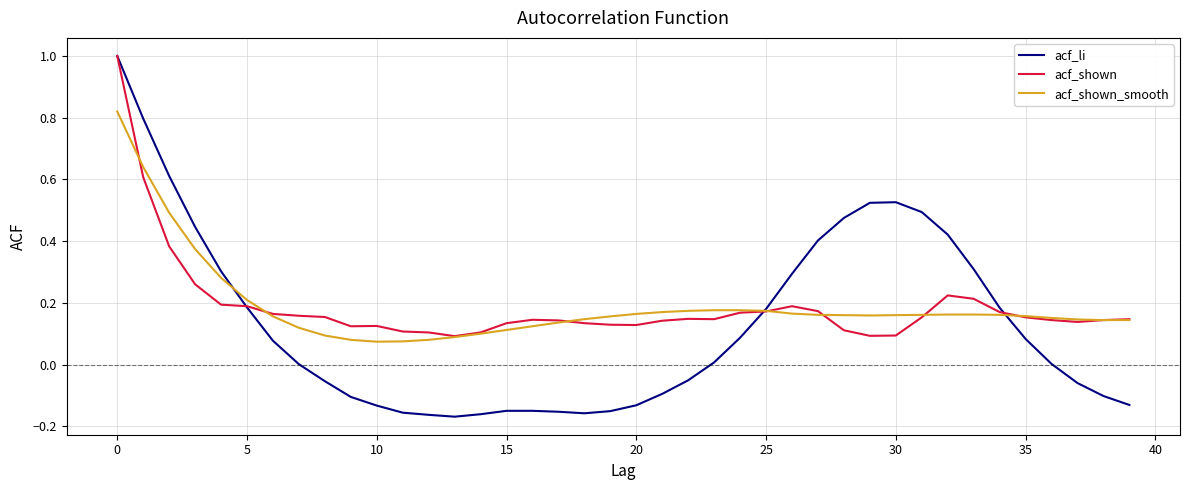

What is the maximum value shown in the chart?

1.0